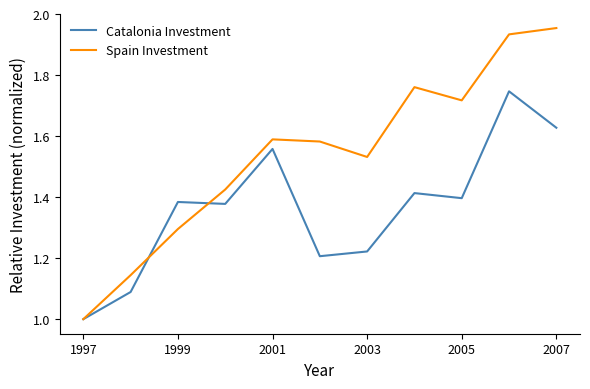

What is the minimum value shown in the chart?

1.0